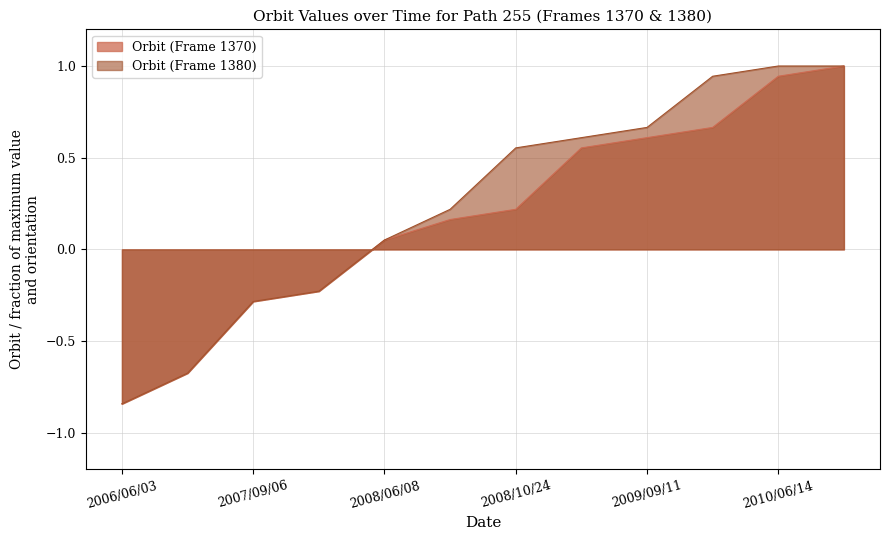

Where does the Orbit (Frame 1370) series first go above 0?

2008/06/08